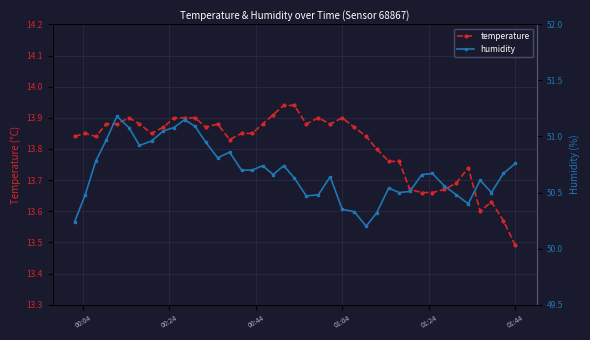

True or false: temperature has more than 2 points higher than both neighbors.

True